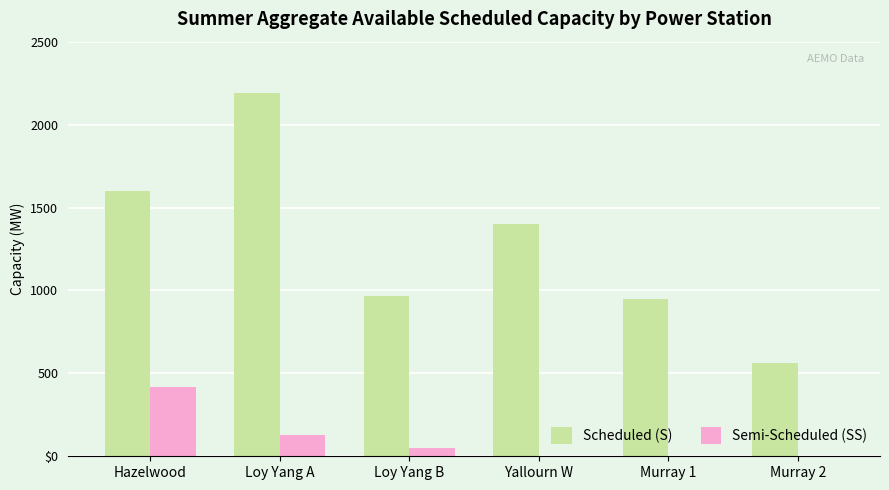

Which series has the largest total across all categories?

Scheduled (S)